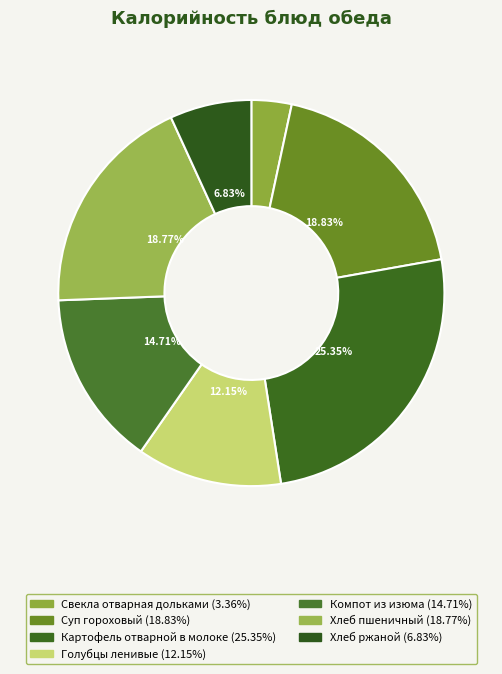

What is the largest slice in the pie chart?

Картофель отварной в молоке